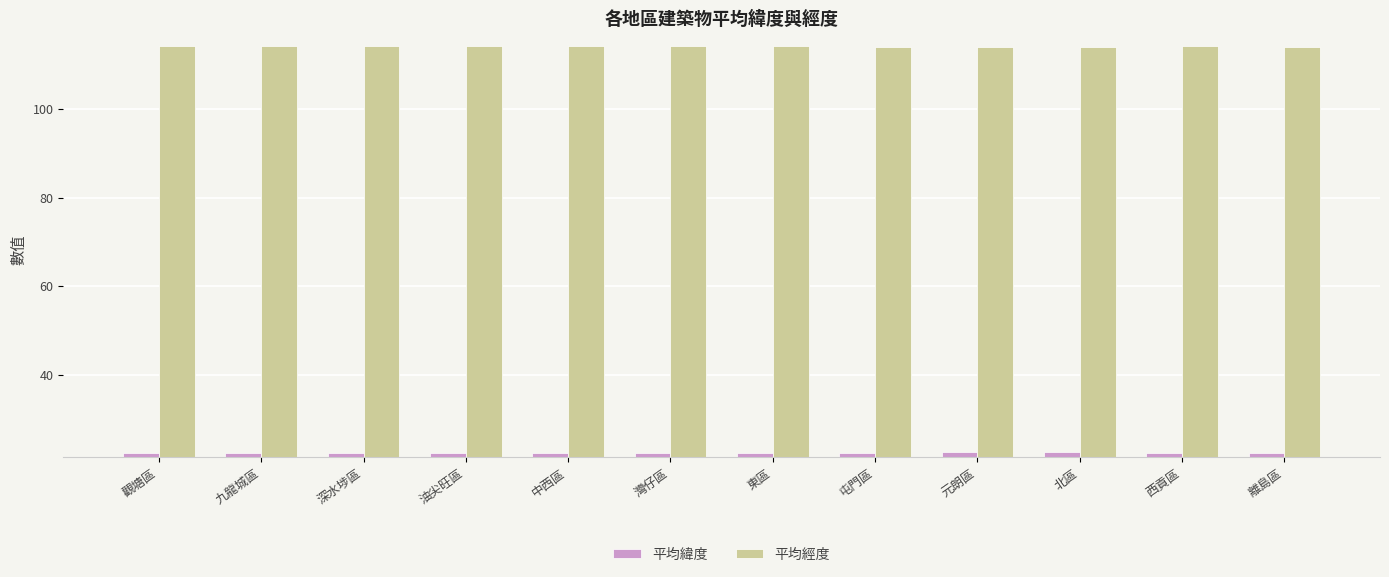

What value does the 平均緯度 series have at 油尖旺區?

22.3